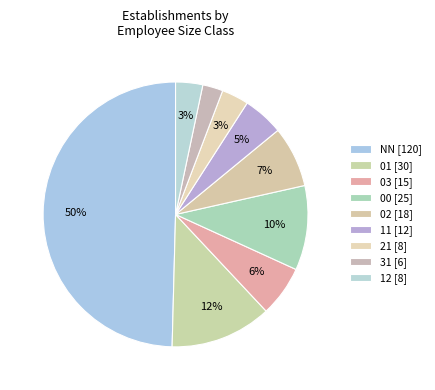

What is the change in value from 01 to 21?

-22